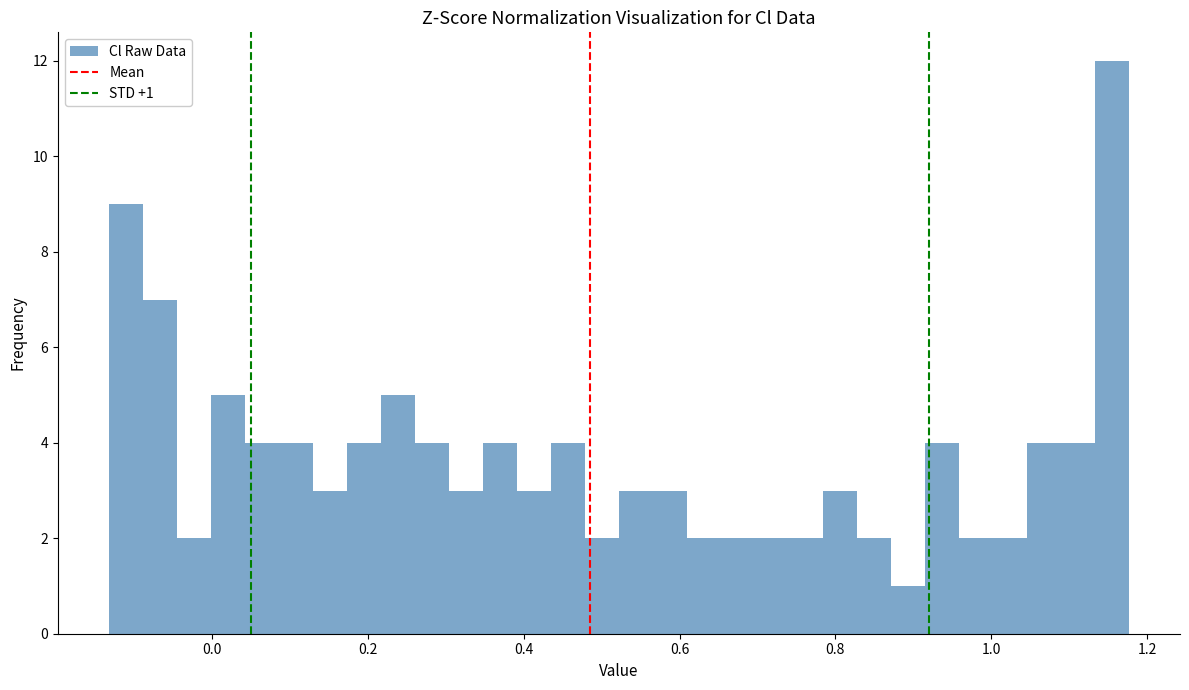

Around what value on the x-axis is the tallest bar? Give the approximate position of its centre, as read against the axis.

1.16